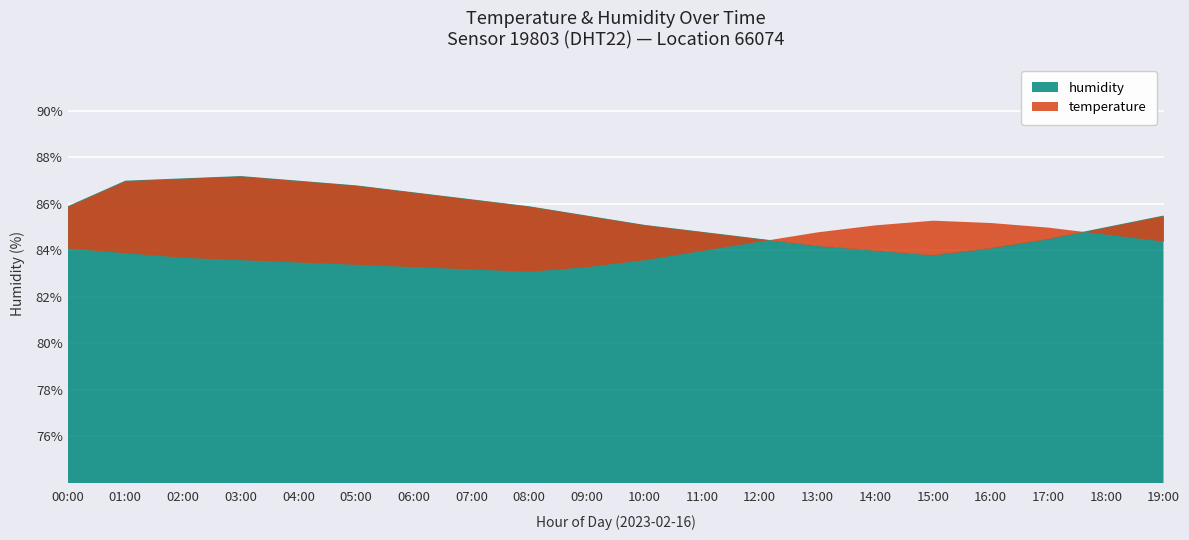

What is the minimum value for humidity?

83.8